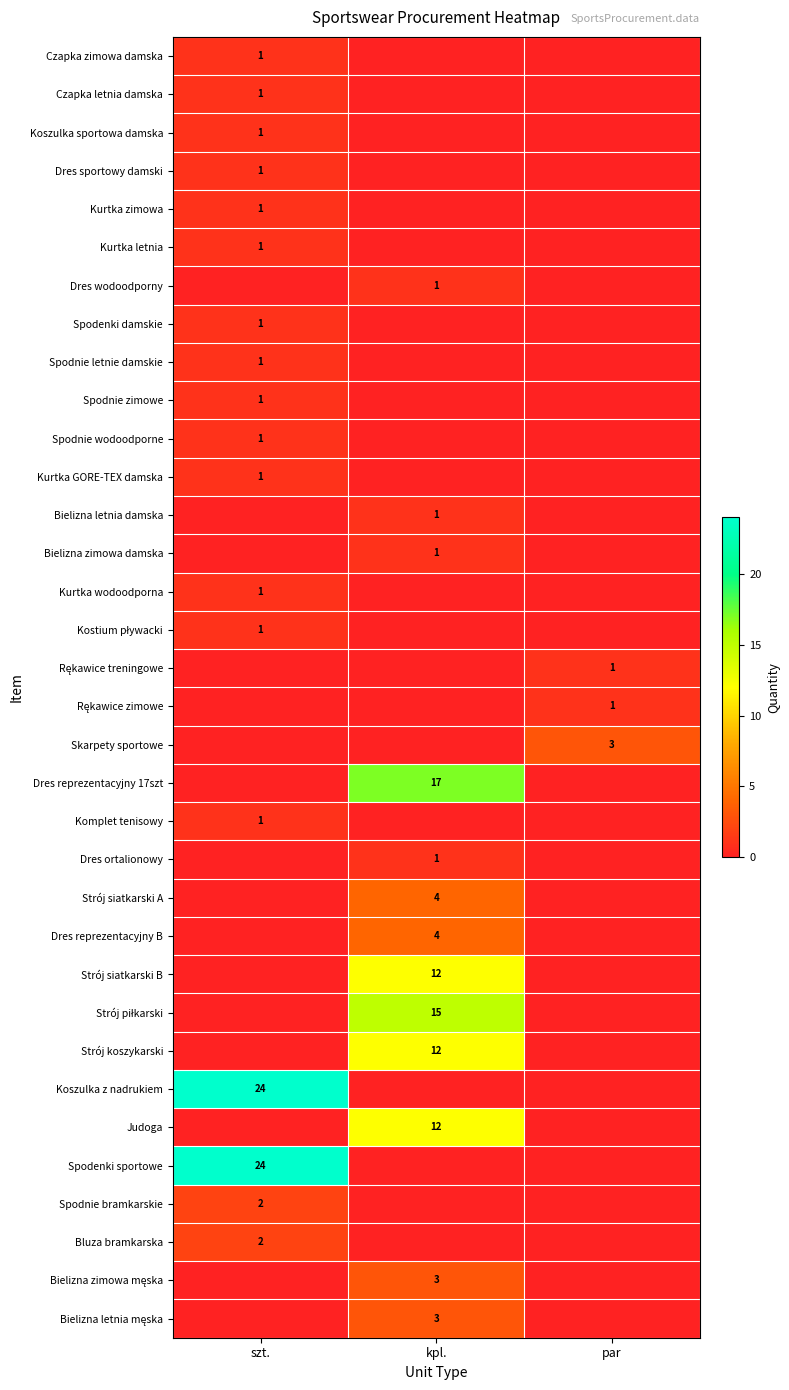

List the series in order of their peak value, lowest first.

Czapka zimowa damska, Czapka letnia damska, Koszulka sportowa damska, Dres sportowy damski, Kurtka zimowa, Kurtka letnia, Dres wodoodporny, Spodenki damskie, Spodnie letnie damskie, Spodnie zimowe, Spodnie wodoodporne, Kurtka GORE-TEX damska, Bielizna letnia damska, Bielizna zimowa damska, Kurtka wodoodporna, Kostium pływacki, Rękawice treningowe, Rękawice zimowe, Komplet tenisowy, Dres ortalionowy, Spodnie bramkarskie, Bluza bramkarska, Skarpety sportowe, Bielizna zimowa męska, Bielizna letnia męska, Strój siatkarski A, Dres reprezentacyjny B, Strój siatkarski B, Strój koszykarski, Judoga, Strój piłkarski, Dres reprezentacyjny 17szt, Koszulka z nadrukiem, Spodenki sportowe